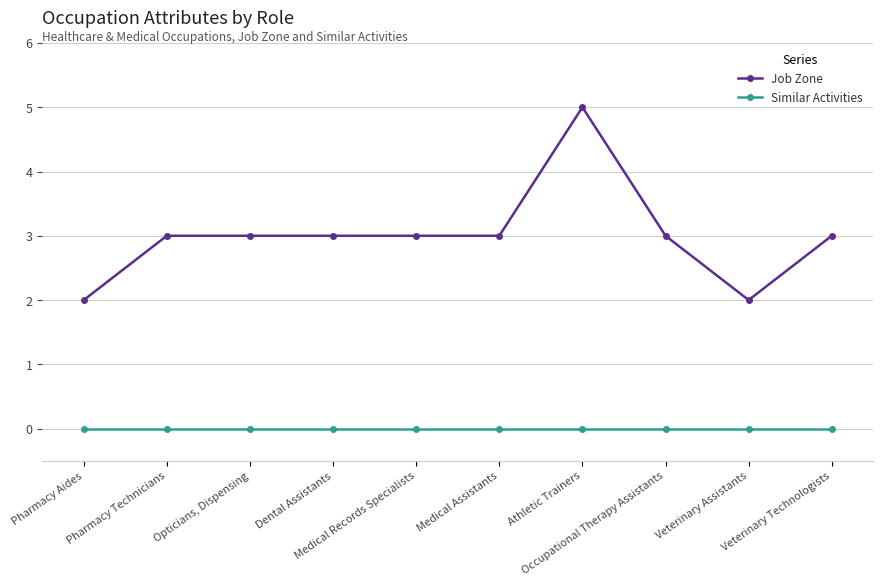

True or false: Similar Activities and Job Zone cross at least once.

False